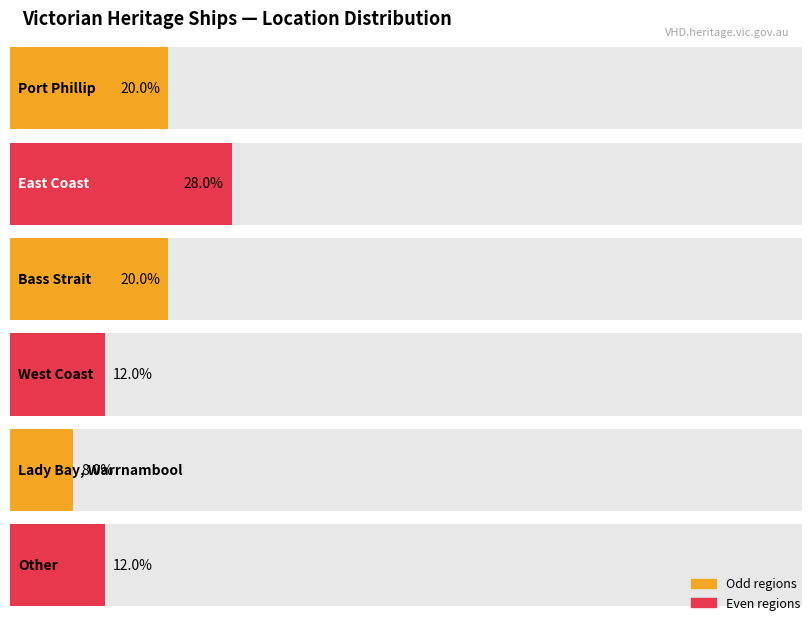

How many data points does each series have?

6